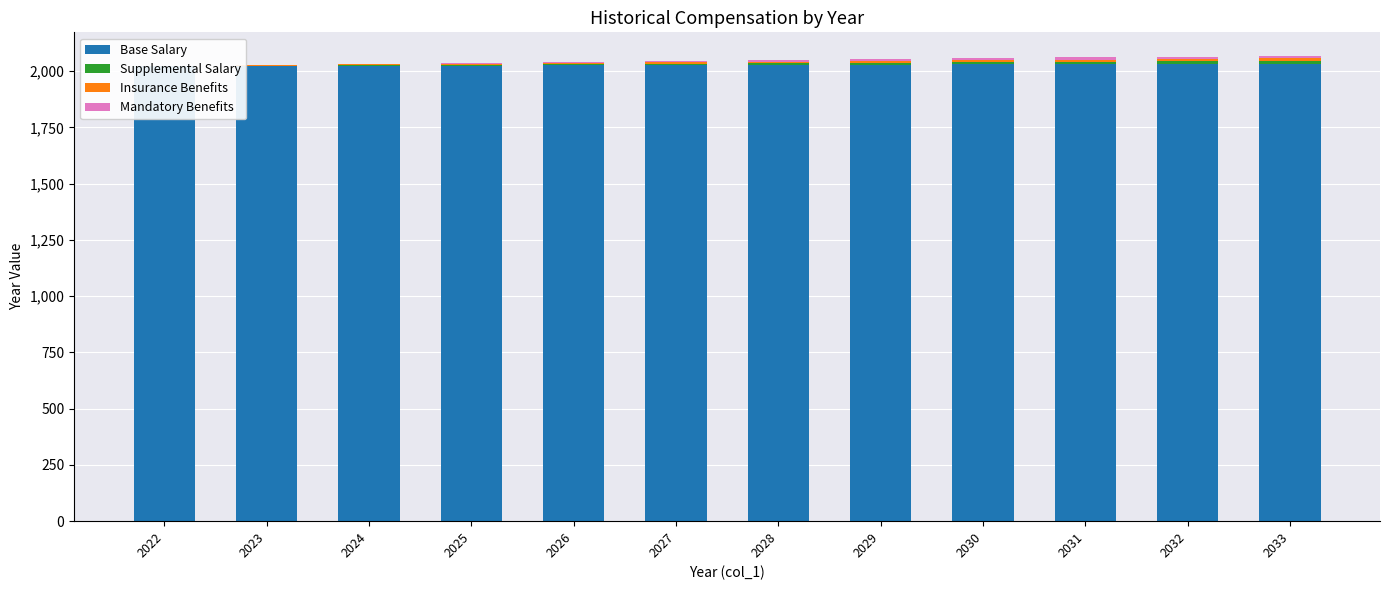

At which label does Base Salary reach its peak?

2033